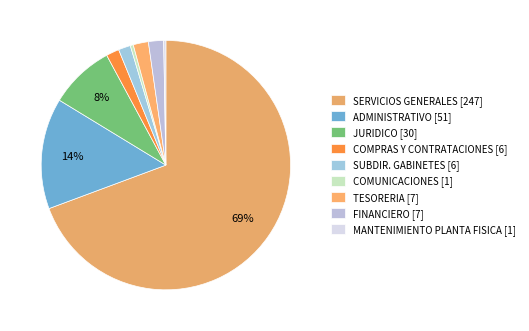

Which category has the biggest portion of the pie?

SERVICIOS GENERALES